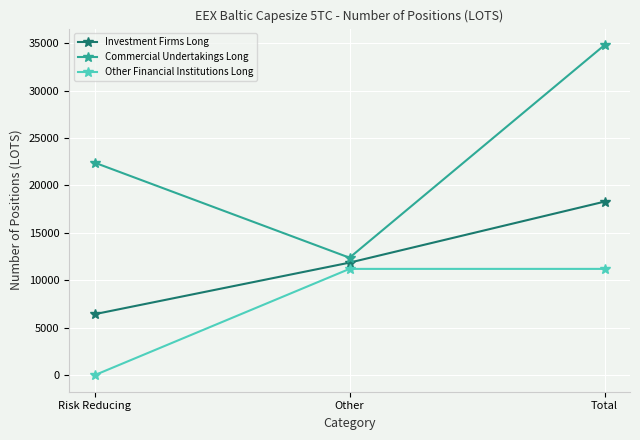

What is the difference between the Investment Firms Long values at Risk Reducing and Total?

11863.1